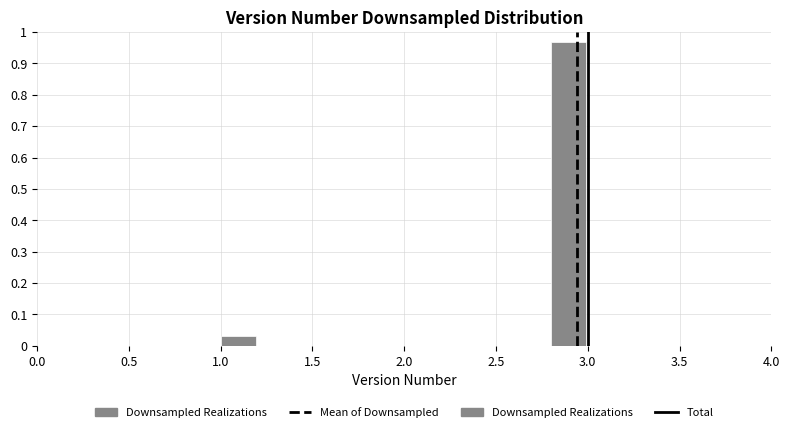

What is the height of the bar covering 1.0 to 1.2 on the x-axis? The values are not printed on the chart, so give them approximately, as read against the axis.

0.03